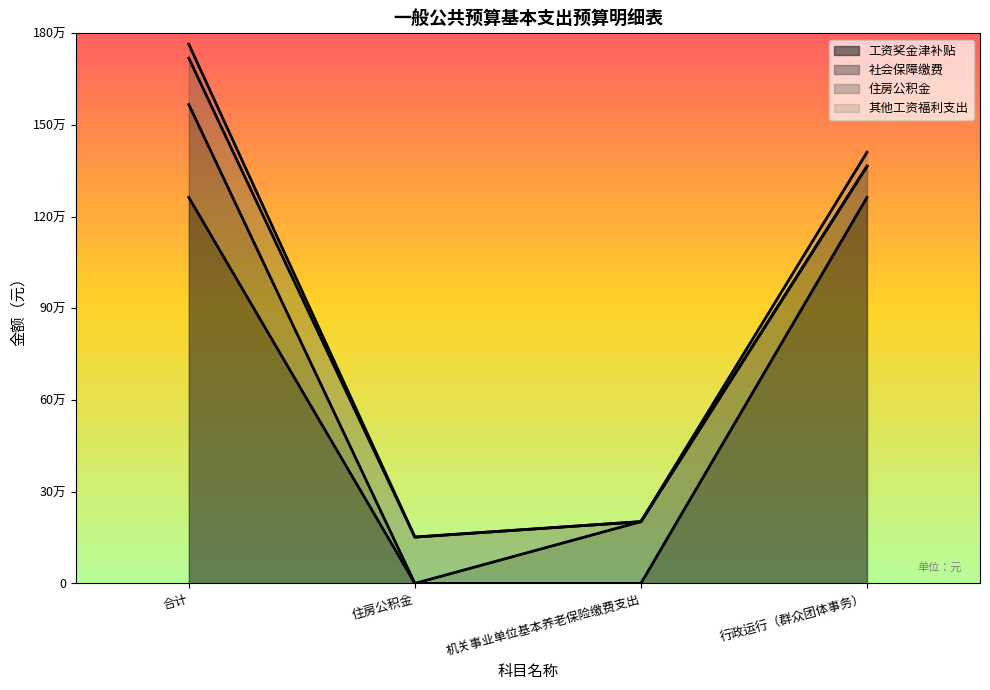

Rank the categories by 工资奖金津补贴 value from highest to lowest.

合计, 行政运行（群众团体事务）, 住房公积金, 机关事业单位基本养老保险缴费支出